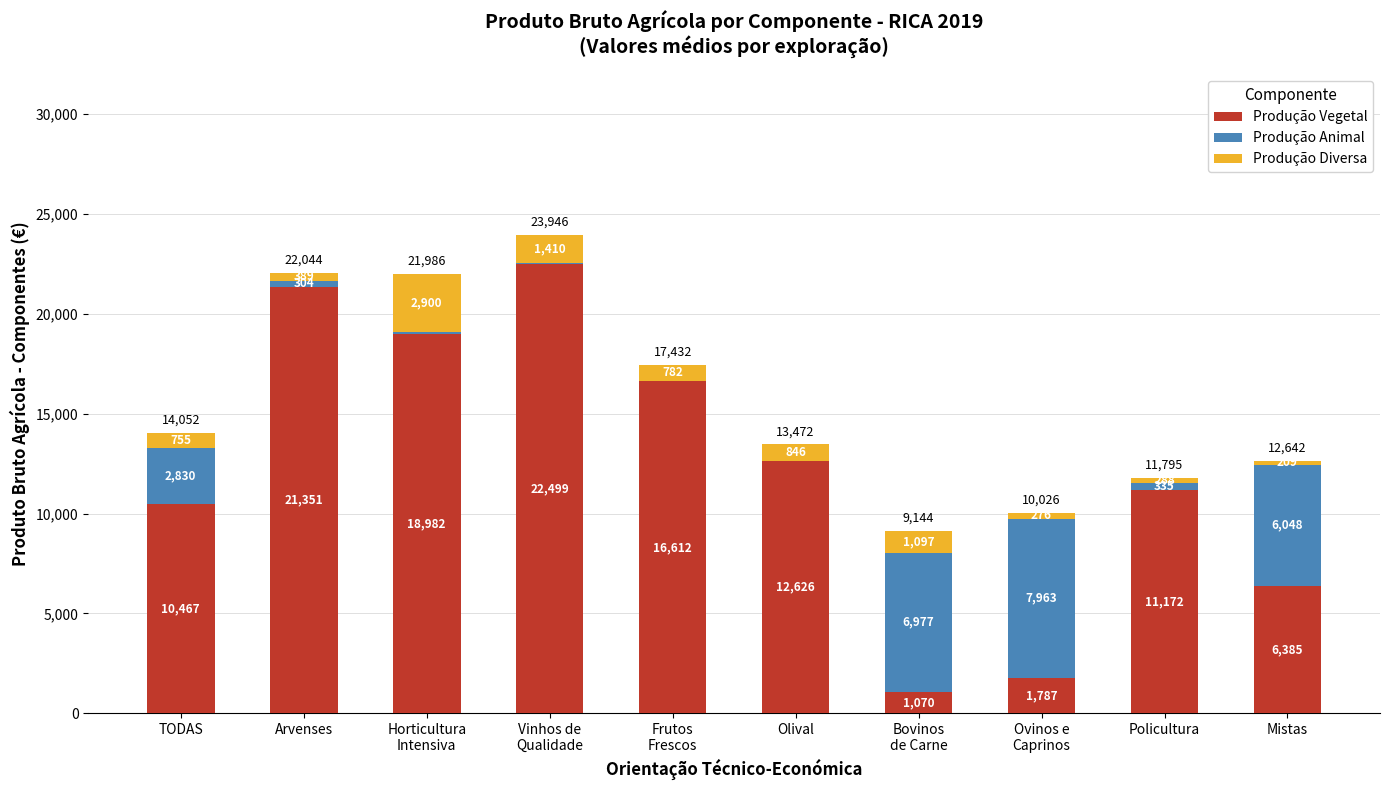

Does the chart contain stacked bars?

Yes